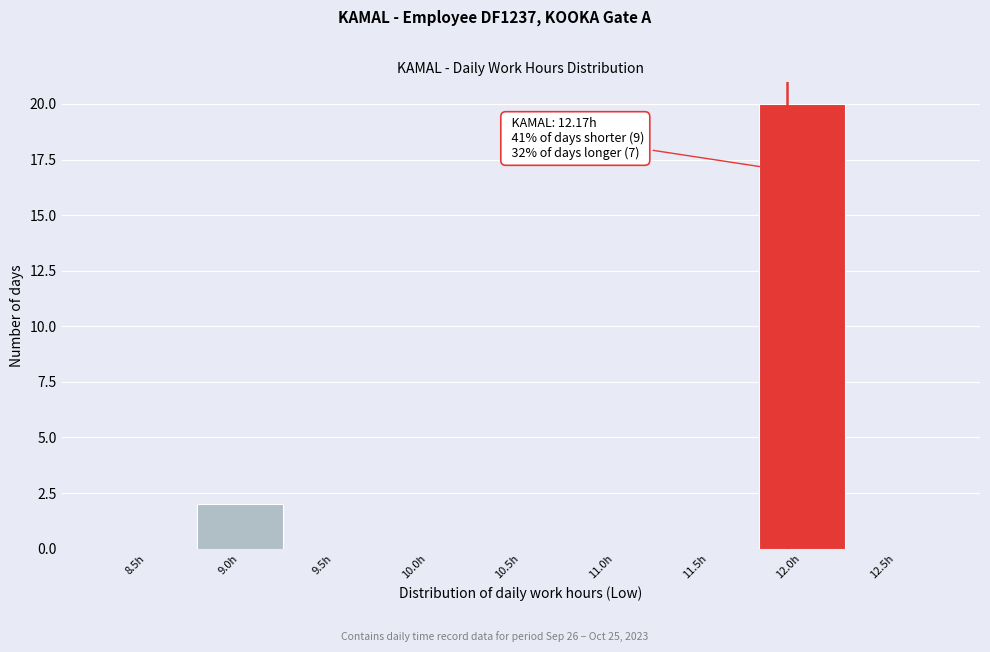

Reading right to left, transcribe all the data shown in this chart.

12.5h=0	12.0h=20	11.5h=0	11.0h=0	10.5h=0	10.0h=0	9.5h=0	9.0h=2	8.5h=0